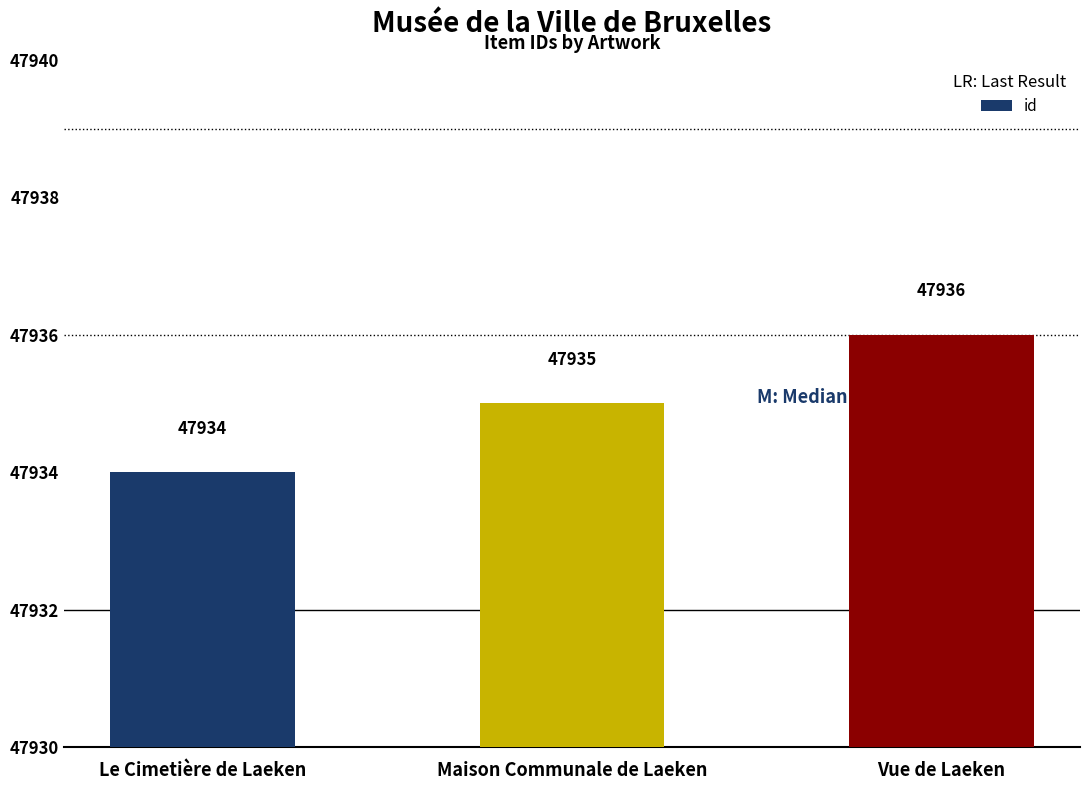

How many values are between 47934 and 47936?

3